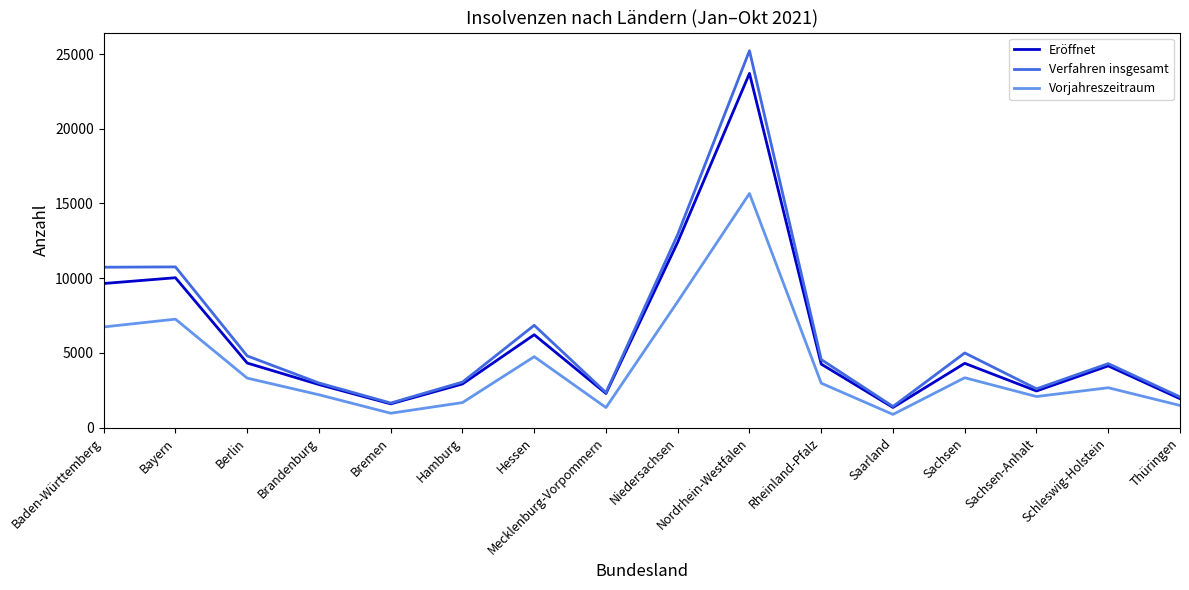

The value of Verfahren insgesamt at Niedersachsen is 12925. True or false?

True